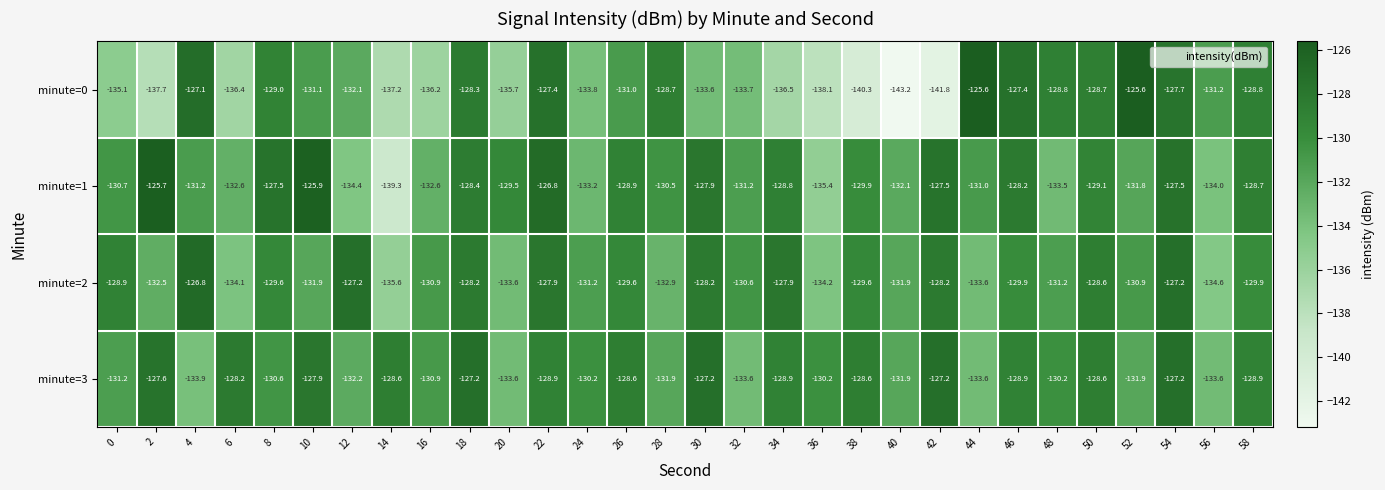

What is the difference between the minute=0 values at 56 and 18?

2.9